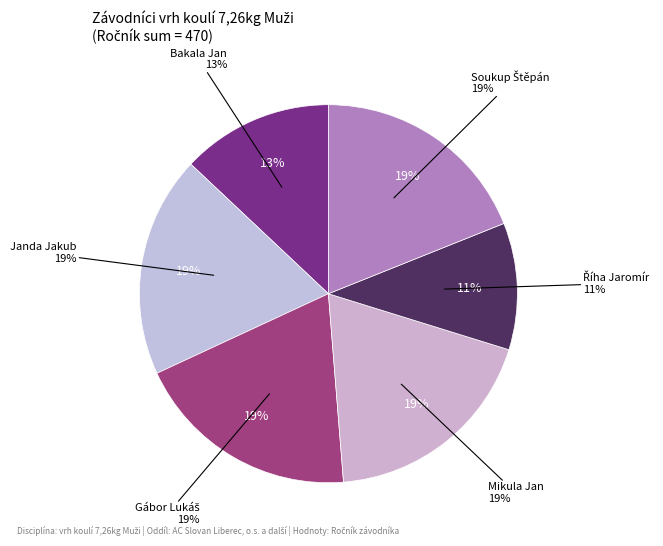

Which has a higher value, Soukup Štěpán or Janda Jakub?

Soukup Štěpán